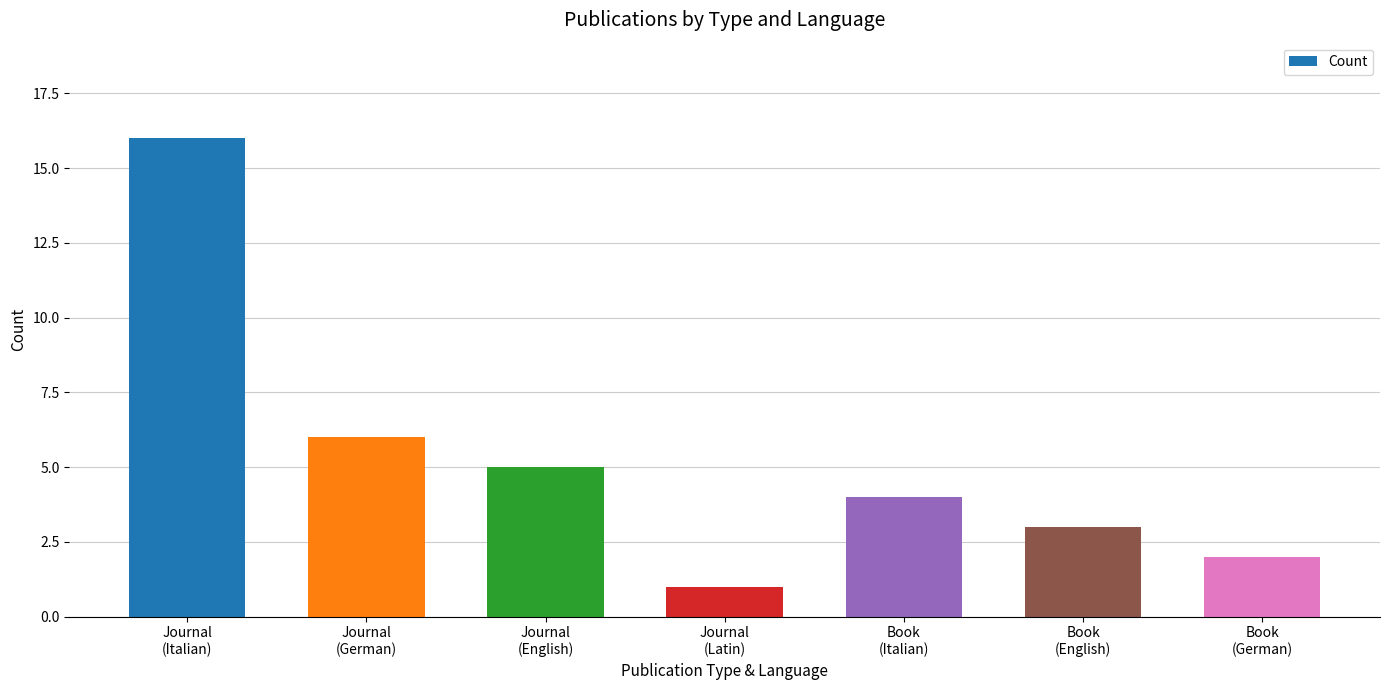

Is it true that the value at Book
(Italian) is 4?

True